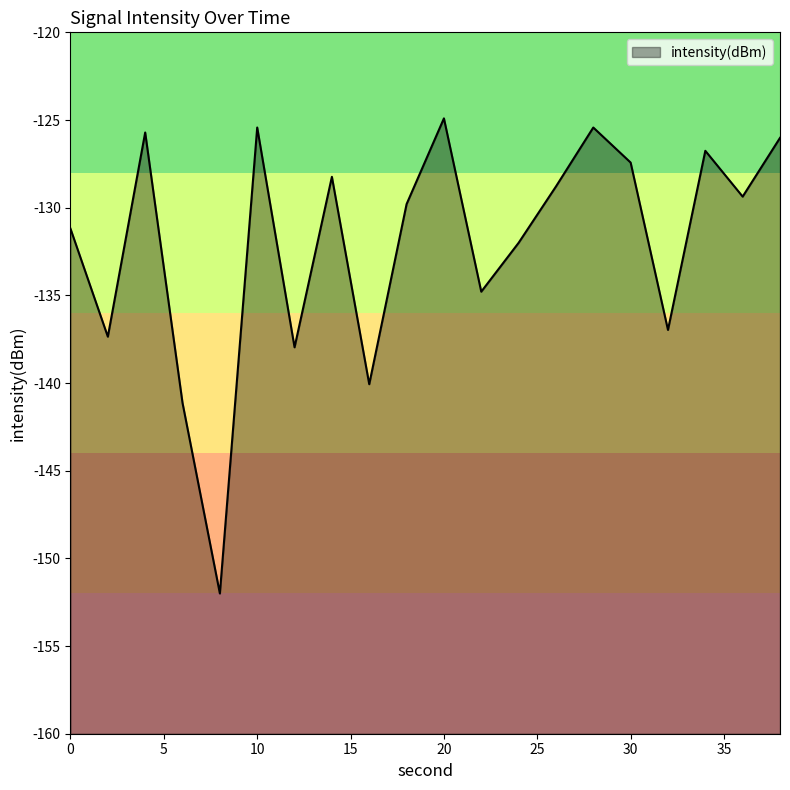

Which category has the lowest value across all series?

8